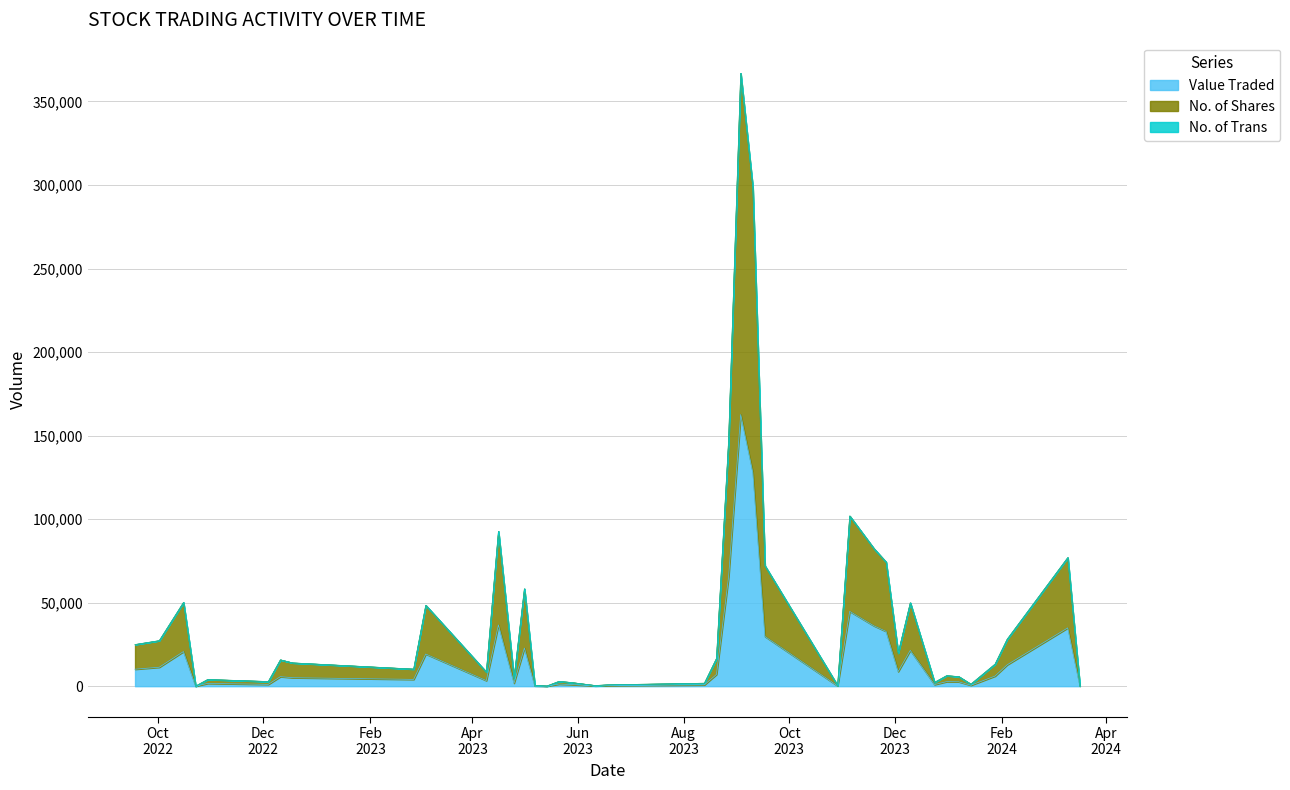

How many interior local valleys does the No. of Trans series have?

11